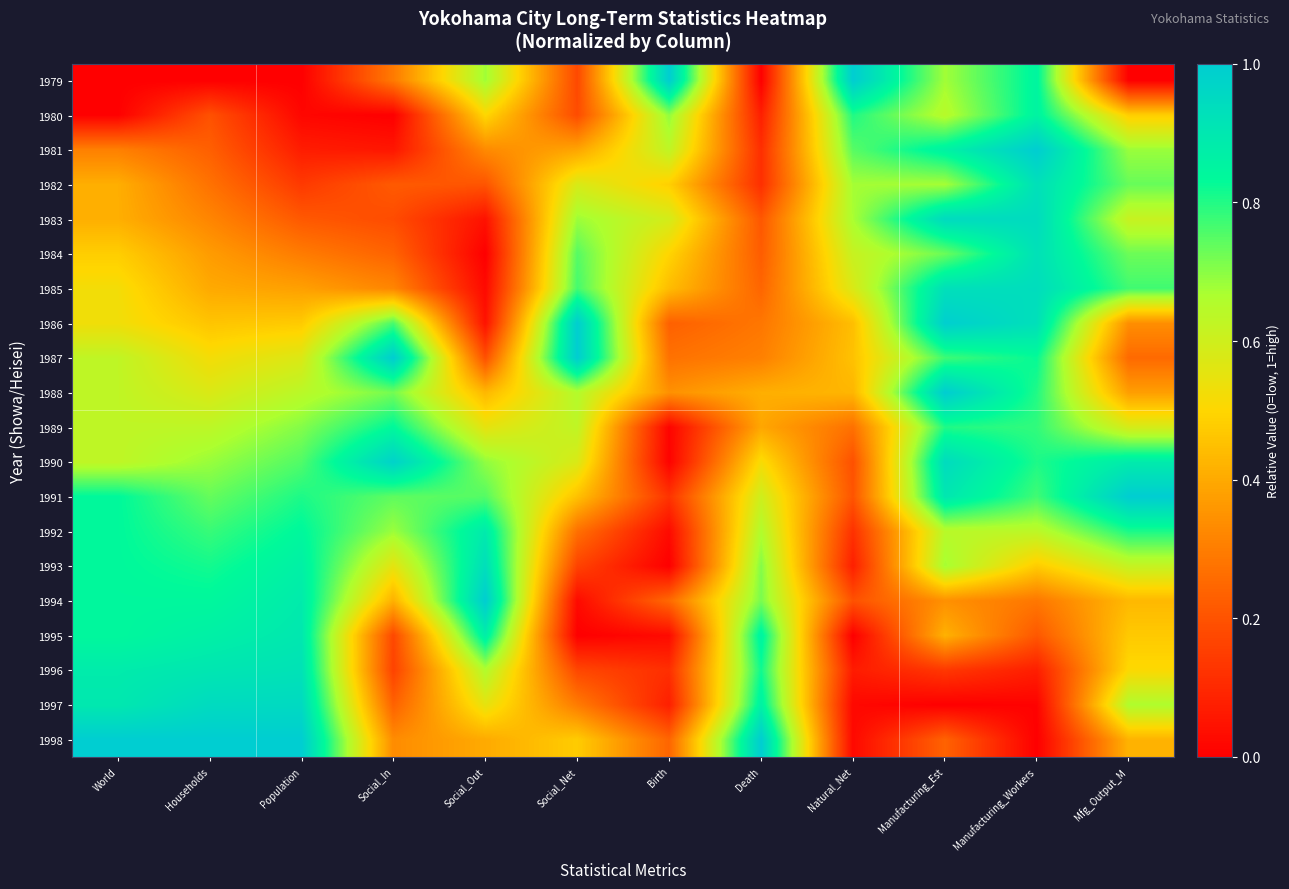

Reading left to right, extract all data points from this chart.

1979: World=0.0	Households=0.0	Population=0.0	Social_In=0.3	Social_Out=0.7	Social_Net=0.2	Birth=1.0	Death=0.0	Natural_Net=1.0	Manufacturing_Est=0.7	Manufacturing_Workers=0.8	Mfg_Output_M=0.0
1980: World=0.0	Households=0.2	Population=0.0	Social_In=0.0	Social_Out=0.5	Social_Net=0.2	Birth=0.7	Death=0.1	Natural_Net=0.8	Manufacturing_Est=0.6	Manufacturing_Workers=0.9	Mfg_Output_M=0.5
1981: World=0.3	Households=0.2	Population=0.1	Social_In=0.1	Social_Out=0.3	Social_Net=0.4	Birth=0.6	Death=0.1	Natural_Net=0.7	Manufacturing_Est=0.9	Manufacturing_Workers=1.0	Mfg_Output_M=0.7
1982: World=0.4	Households=0.3	Population=0.1	Social_In=0.2	Social_Out=0.2	Social_Net=0.6	Birth=0.5	Death=0.1	Natural_Net=0.7	Manufacturing_Est=0.7	Manufacturing_Workers=0.9	Mfg_Output_M=0.7
1983: World=0.4	Households=0.3	Population=0.2	Social_In=0.2	Social_Out=0.0	Social_Net=0.7	Birth=0.6	Death=0.2	Natural_Net=0.7	Manufacturing_Est=0.9	Manufacturing_Workers=0.9	Mfg_Output_M=0.6
1984: World=0.5	Households=0.4	Population=0.3	Social_In=0.2	Social_Out=0.0	Social_Net=0.8	Birth=0.5	Death=0.2	Natural_Net=0.6	Manufacturing_Est=0.7	Manufacturing_Workers=0.9	Mfg_Output_M=0.7
1985: World=0.5	Households=0.4	Population=0.4	Social_In=0.3	Social_Out=0.0	Social_Net=0.8	Birth=0.4	Death=0.2	Natural_Net=0.6	Manufacturing_Est=0.9	Manufacturing_Workers=0.9	Mfg_Output_M=0.8
1986: World=0.5	Households=0.5	Population=0.5	Social_In=0.8	Social_Out=0.0	Social_Net=1.0	Birth=0.2	Death=0.3	Natural_Net=0.4	Manufacturing_Est=1.0	Manufacturing_Workers=0.9	Mfg_Output_M=0.3
1987: World=0.6	Households=0.5	Population=0.6	Social_In=1.0	Social_Out=0.2	Social_Net=1.0	Birth=0.3	Death=0.3	Natural_Net=0.5	Manufacturing_Est=0.8	Manufacturing_Workers=0.8	Mfg_Output_M=0.3
1988: World=0.6	Households=0.6	Population=0.6	Social_In=0.7	Social_Out=0.4	Social_Net=0.7	Birth=0.3	Death=0.4	Natural_Net=0.4	Manufacturing_Est=1.0	Manufacturing_Workers=0.8	Mfg_Output_M=0.4
1989: World=0.6	Households=0.6	Population=0.7	Social_In=0.8	Social_Out=0.6	Social_Net=0.6	Birth=0.0	Death=0.4	Natural_Net=0.3	Manufacturing_Est=0.8	Manufacturing_Workers=0.8	Mfg_Output_M=0.6
1990: World=0.6	Households=0.7	Population=0.8	Social_In=1.0	Social_Out=0.7	Social_Net=0.6	Birth=0.0	Death=0.5	Natural_Net=0.2	Manufacturing_Est=0.9	Manufacturing_Workers=0.8	Mfg_Output_M=0.9
1991: World=0.8	Households=0.7	Population=0.8	Social_In=0.7	Social_Out=0.8	Social_Net=0.5	Birth=0.1	Death=0.6	Natural_Net=0.2	Manufacturing_Est=0.9	Manufacturing_Workers=0.8	Mfg_Output_M=1.0
1992: World=0.8	Households=0.8	Population=0.8	Social_In=0.7	Social_Out=0.9	Social_Net=0.3	Birth=0.0	Death=0.7	Natural_Net=0.1	Manufacturing_Est=0.6	Manufacturing_Workers=0.6	Mfg_Output_M=0.8
1993: World=0.8	Households=0.8	Population=0.9	Social_In=0.6	Social_Out=0.9	Social_Net=0.2	Birth=0.0	Death=0.7	Natural_Net=0.1	Manufacturing_Est=0.7	Manufacturing_Workers=0.5	Mfg_Output_M=0.6
1994: World=0.8	Households=0.8	Population=0.9	Social_In=0.4	Social_Out=1.0	Social_Net=0.0	Birth=0.3	Death=0.7	Natural_Net=0.2	Manufacturing_Est=0.3	Manufacturing_Workers=0.3	Mfg_Output_M=0.4
1995: World=0.8	Households=0.9	Population=0.9	Social_In=0.2	Social_Out=0.9	Social_Net=0.0	Birth=0.0	Death=0.9	Natural_Net=0.0	Manufacturing_Est=0.4	Manufacturing_Workers=0.2	Mfg_Output_M=0.5
1996: World=0.9	Households=0.9	Population=0.9	Social_In=0.2	Social_Out=0.7	Social_Net=0.2	Birth=0.1	Death=0.8	Natural_Net=0.1	Manufacturing_Est=0.1	Manufacturing_Workers=0.1	Mfg_Output_M=0.5
1997: World=0.9	Households=0.9	Population=1.0	Social_In=0.2	Social_Out=0.6	Social_Net=0.3	Birth=0.1	Death=0.9	Natural_Net=0.0	Manufacturing_Est=0.0	Manufacturing_Workers=0.0	Mfg_Output_M=0.7
1998: World=1.0	Households=1.0	Population=1.0	Social_In=0.3	Social_Out=0.4	Social_Net=0.5	Birth=0.2	Death=1.0	Natural_Net=0.0	Manufacturing_Est=0.2	Manufacturing_Workers=0.0	Mfg_Output_M=0.4